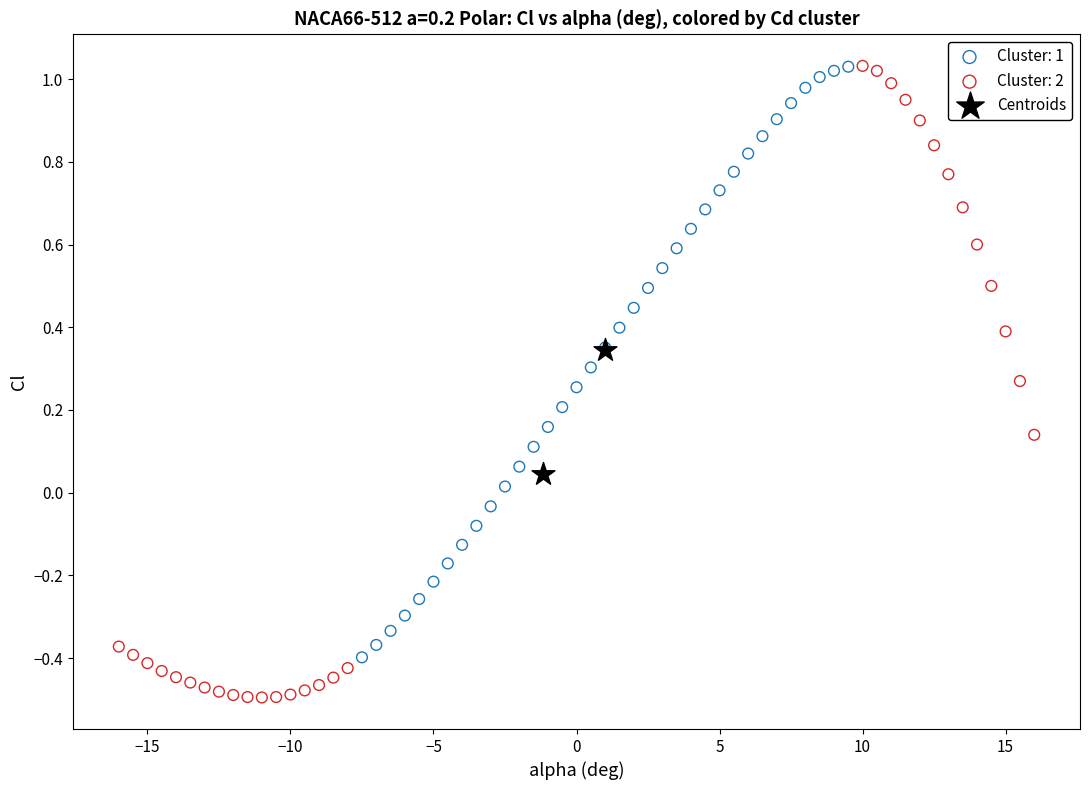

What are all the series names shown in the legend?

Cluster: 1, Cluster: 2, Centroids